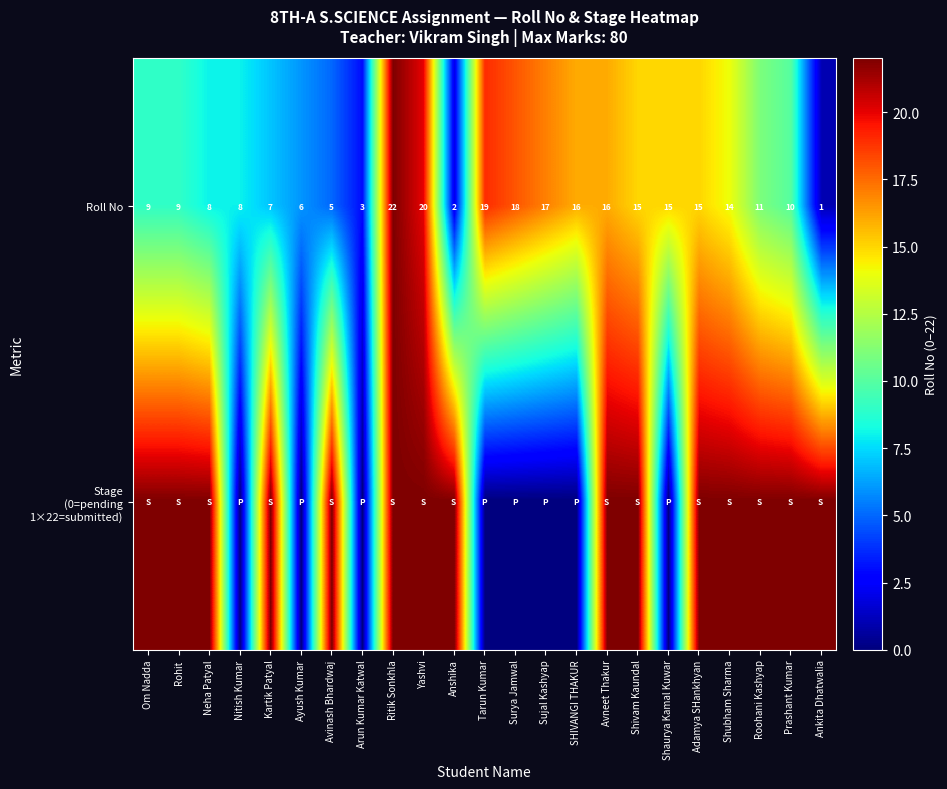

Is it true that Roll No equals 11 at Roohani Kashyap?

True